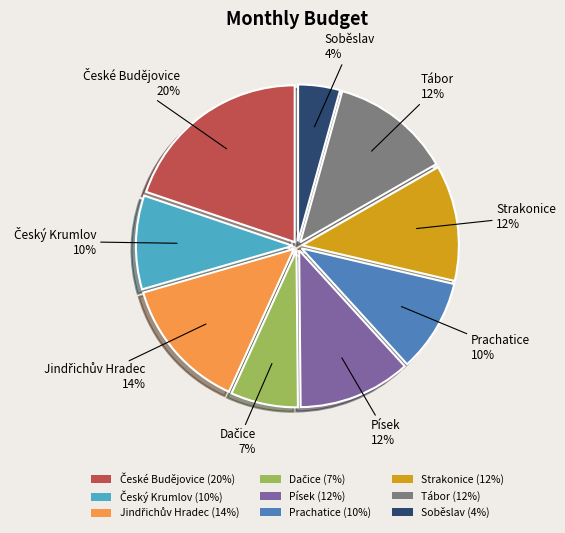

What is the smallest slice in the pie chart?

Soběslav